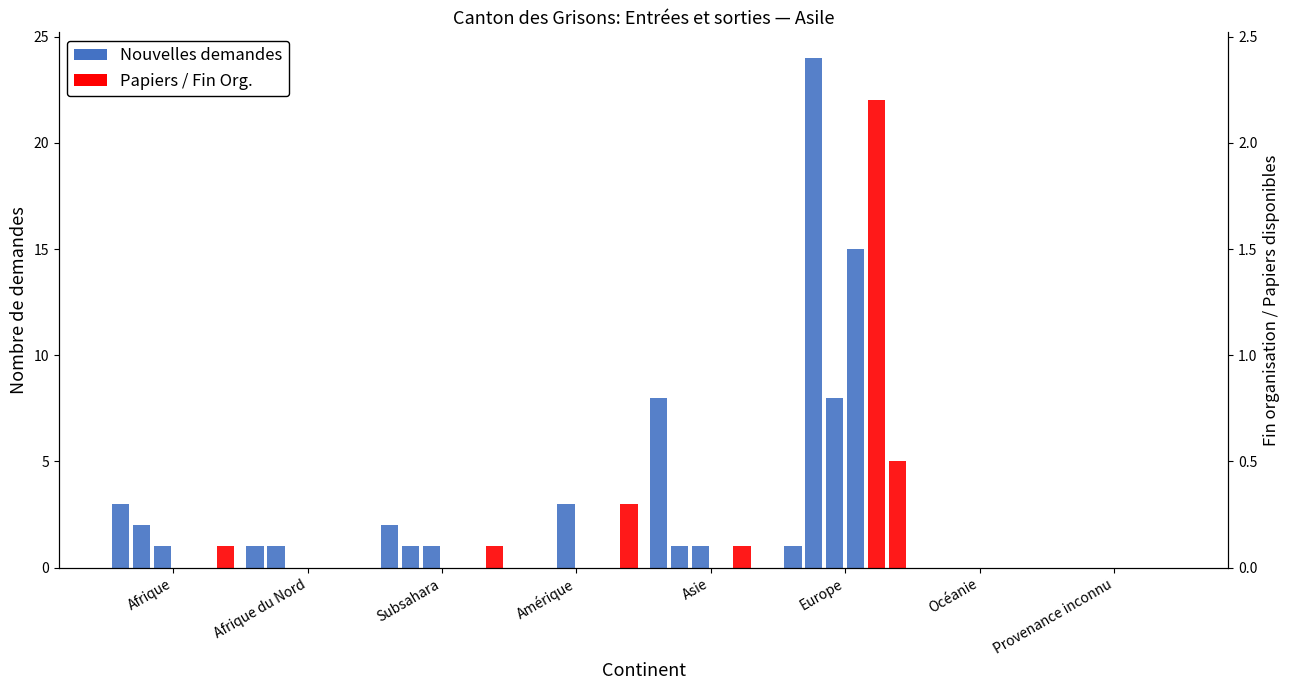

True or false: Nouvelles demandes (Doc. voyage) has a value of 24 at Europe.

True